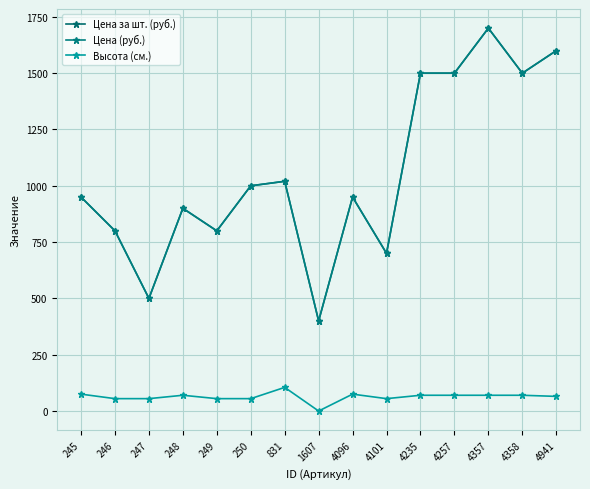

What is the difference between the second highest and second lowest values in the Цена за шт. (руб.) series?

1100